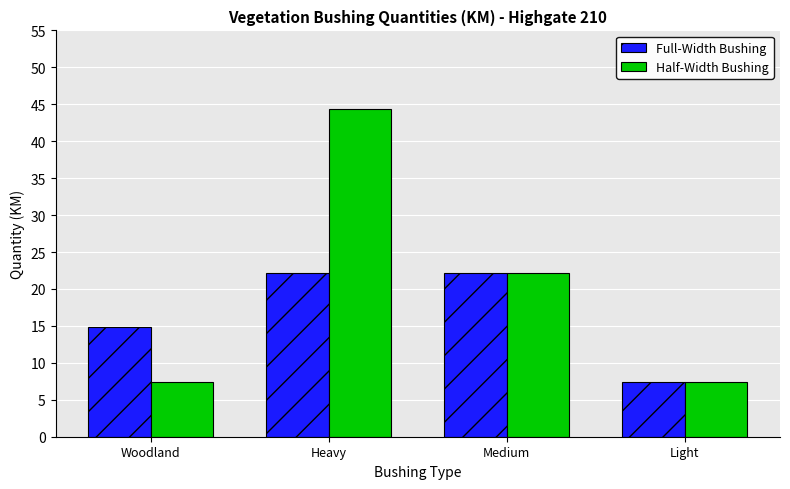

Reading left to right, list all the values displayed in this chart.

Full-Width Bushing: Woodland=14.8	Heavy=22.2	Medium=22.2	Light=7.4
Half-Width Bushing: Woodland=7.4	Heavy=44.4	Medium=22.2	Light=7.4